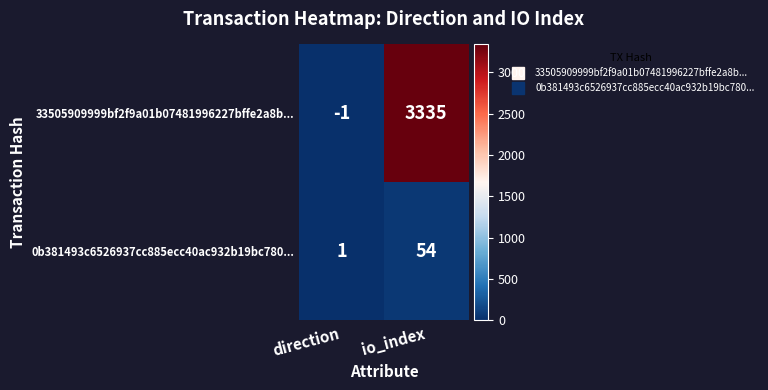

At how many categories does at least one series exceed 1858?

1